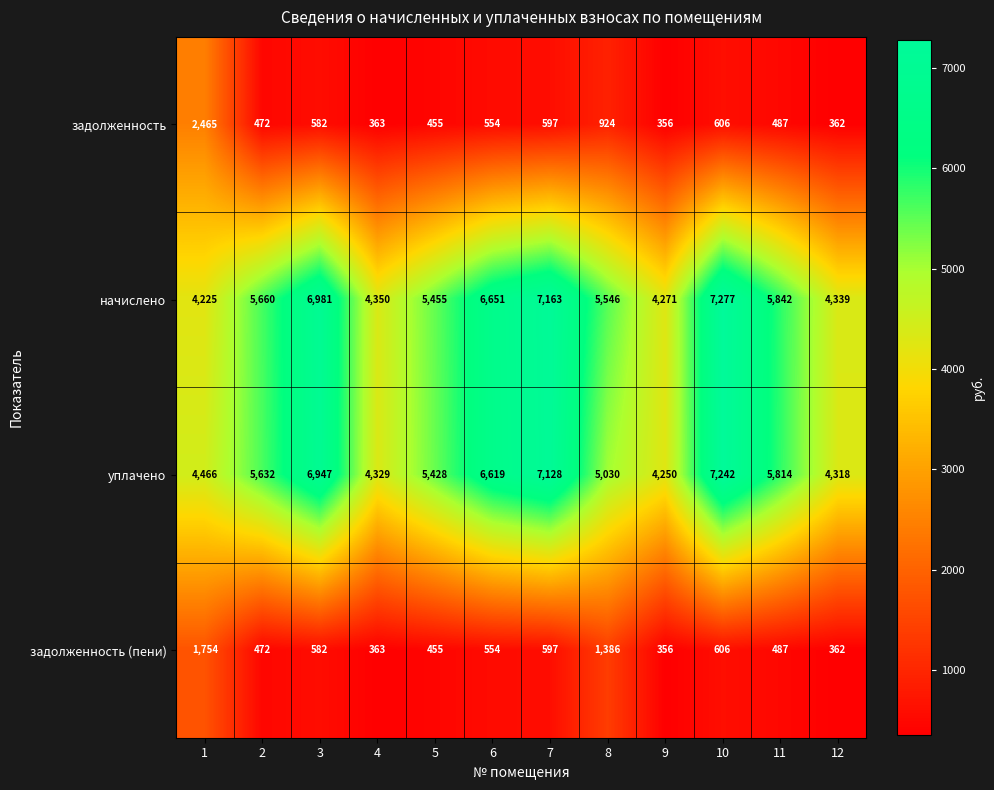

What is the minimum value for задолженность (пени)?

356